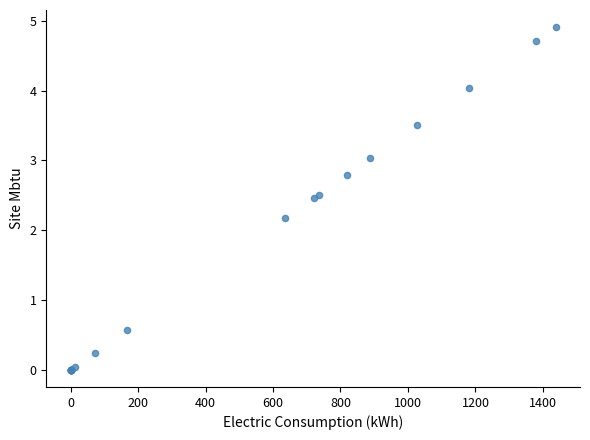

What Y value in the scatter plot is closest to 2?

2.2